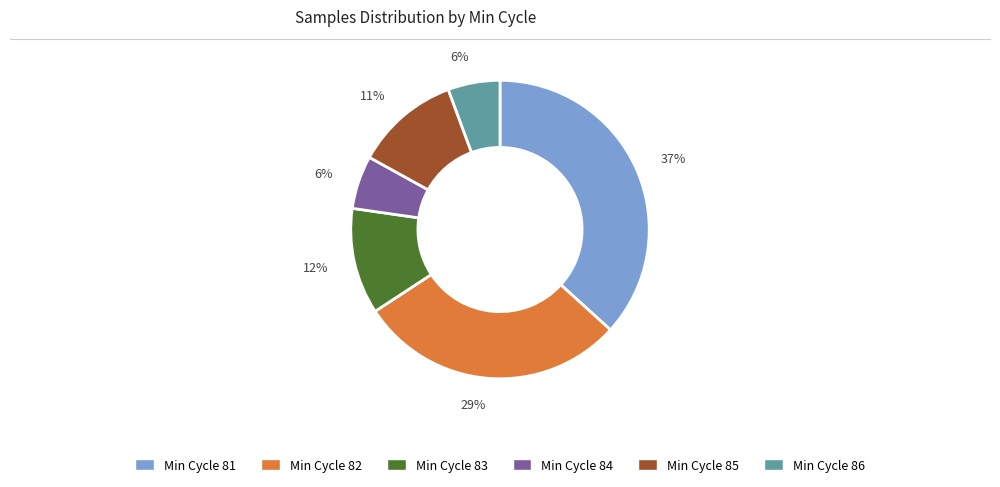

To the nearest percent, what is the average slice percentage?

17%